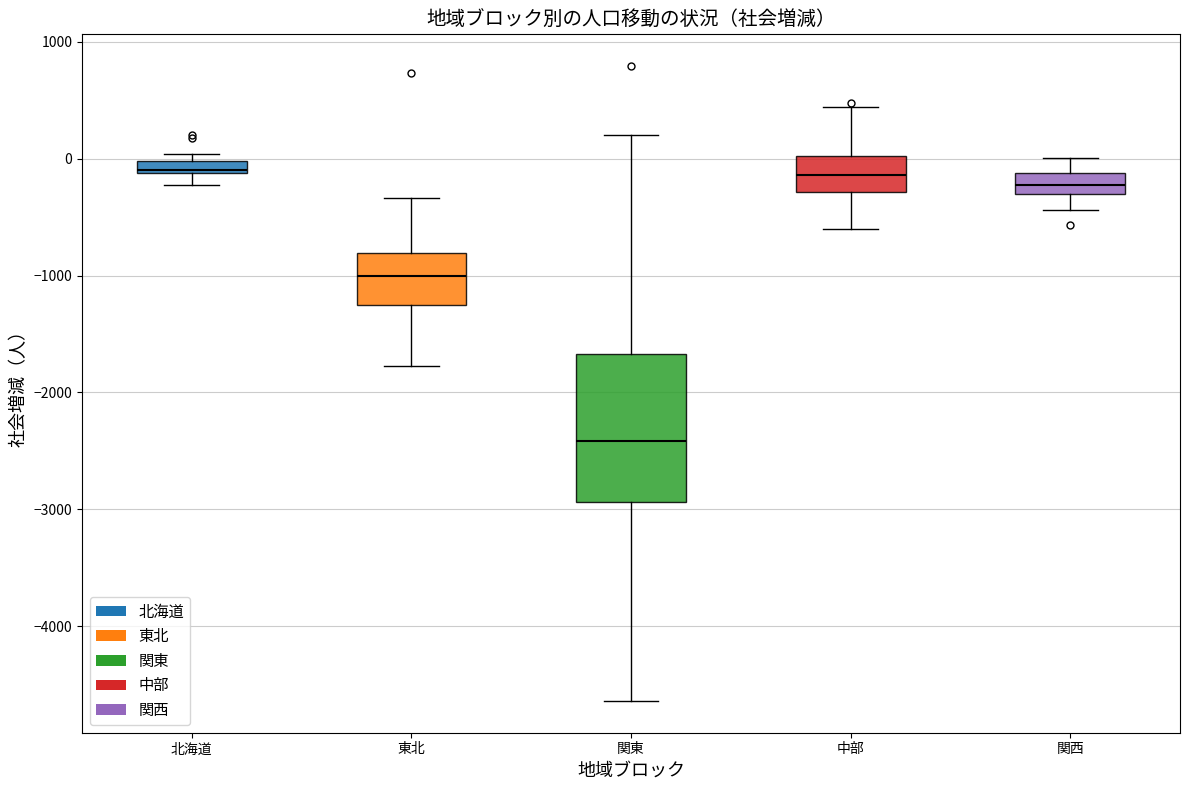

Where is the upper edge of the box for 関東 on the y-axis? The values are not printed on the chart, so give them approximately, as read against the axis.

-1700